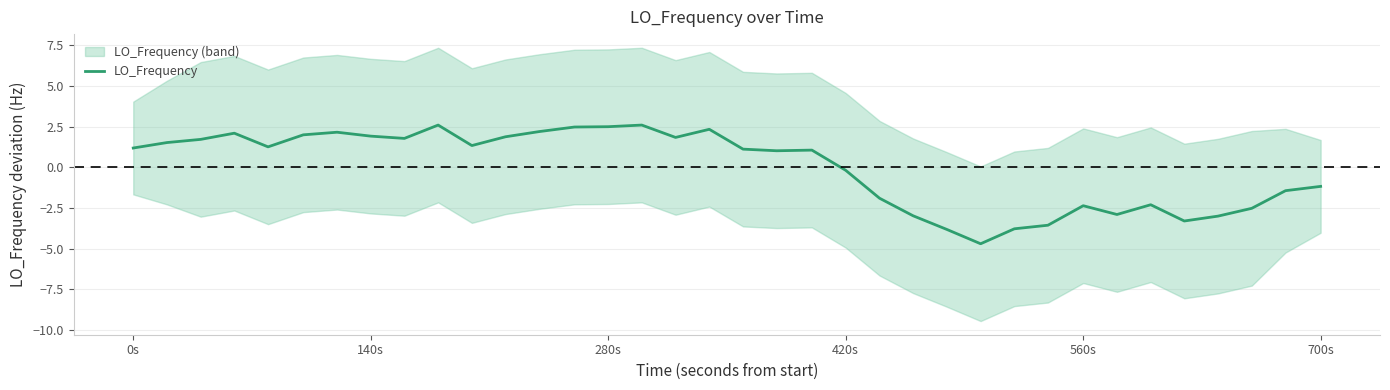

What is the minimum value for LO_Frequency?

-4.7